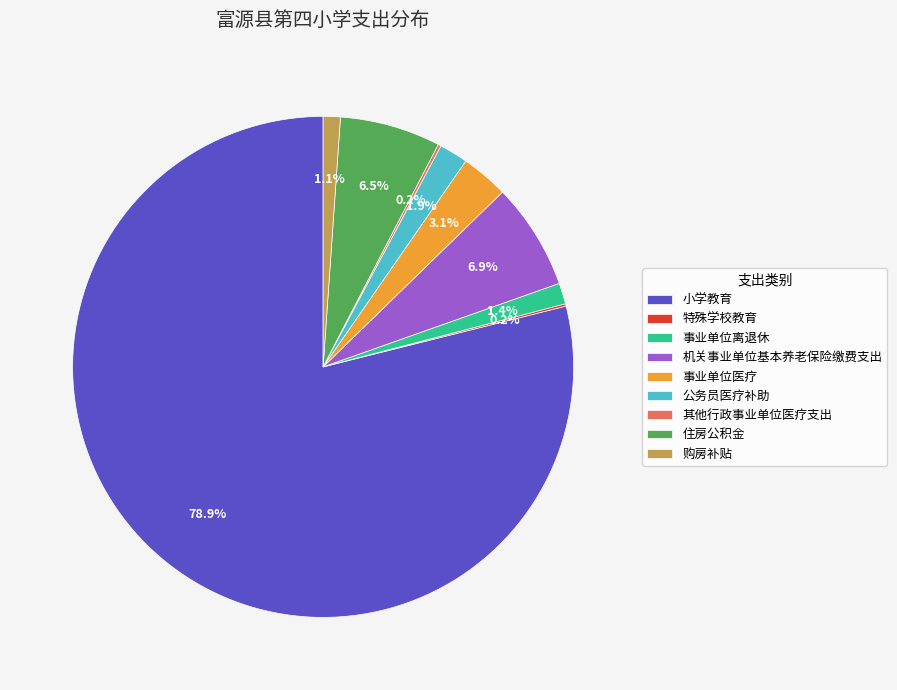

Between 事业单位离退休 and 小学教育, which is larger?

小学教育